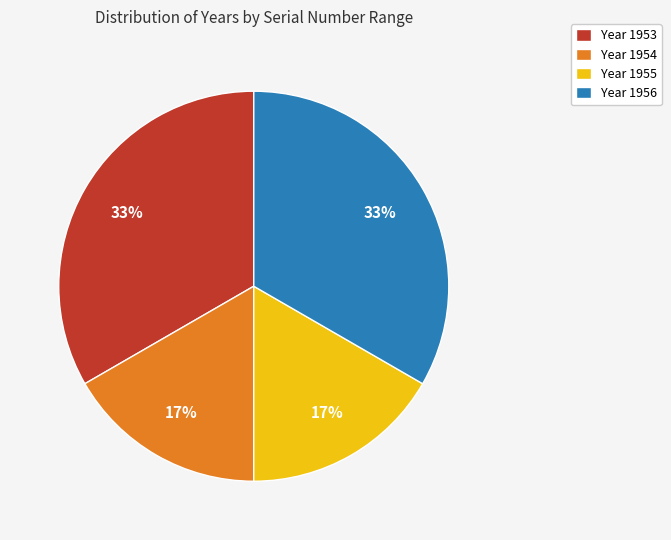

Which has a higher value, Year 1955 or Year 1953?

Year 1953